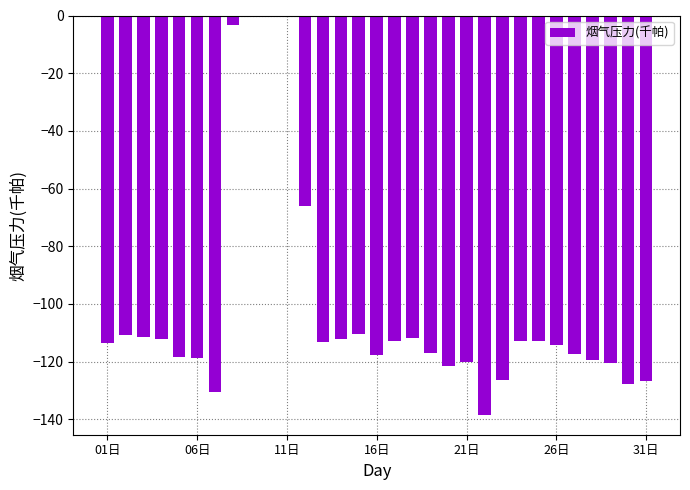

Count the number of data series in this chart.

1